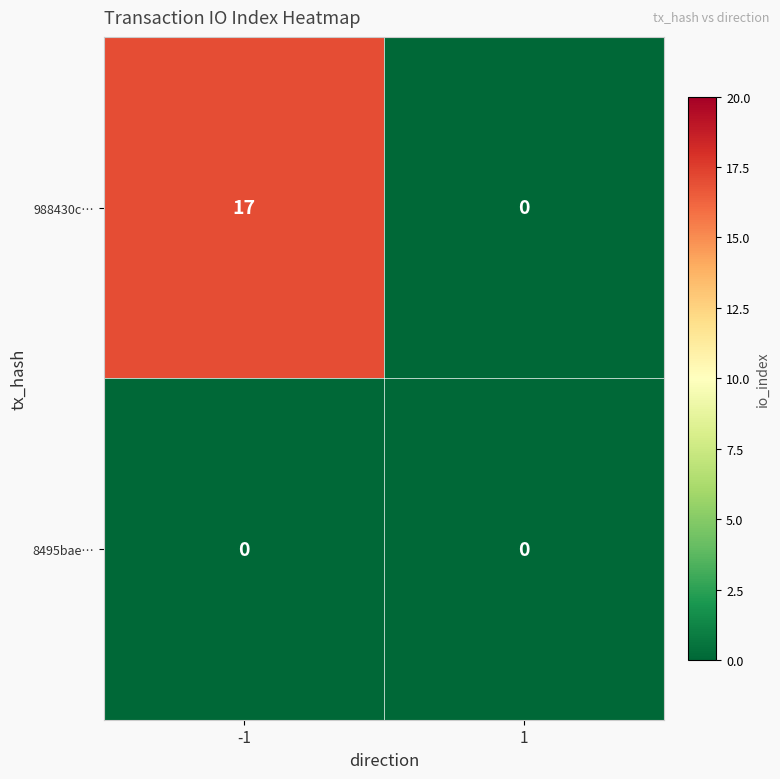

At which category is the sum across all series the highest?

-1